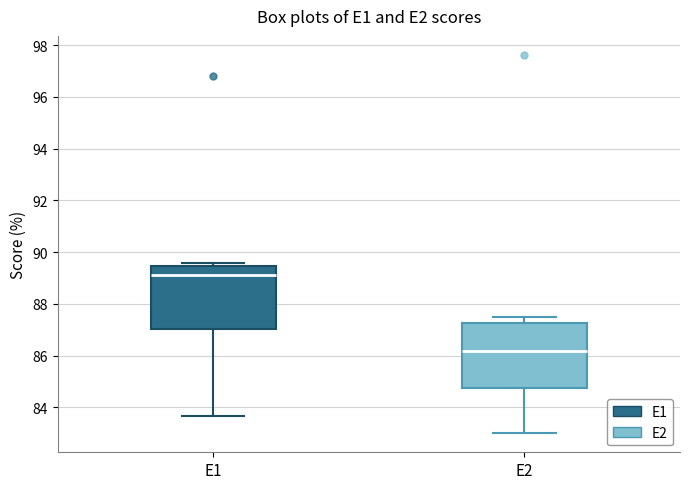

Reading left to right, read every box against the y-axis: the position of its median line, the range the box covers, and the ends of its whiskers. The values are not printed on the chart, so give them approximately, as read against the axis.

E1: median 89.2, box 87.0 to 89.4, whiskers 83.6 to 89.6
E2: median 86.2, box 84.8 to 87.2, whiskers 83.0 to 87.6